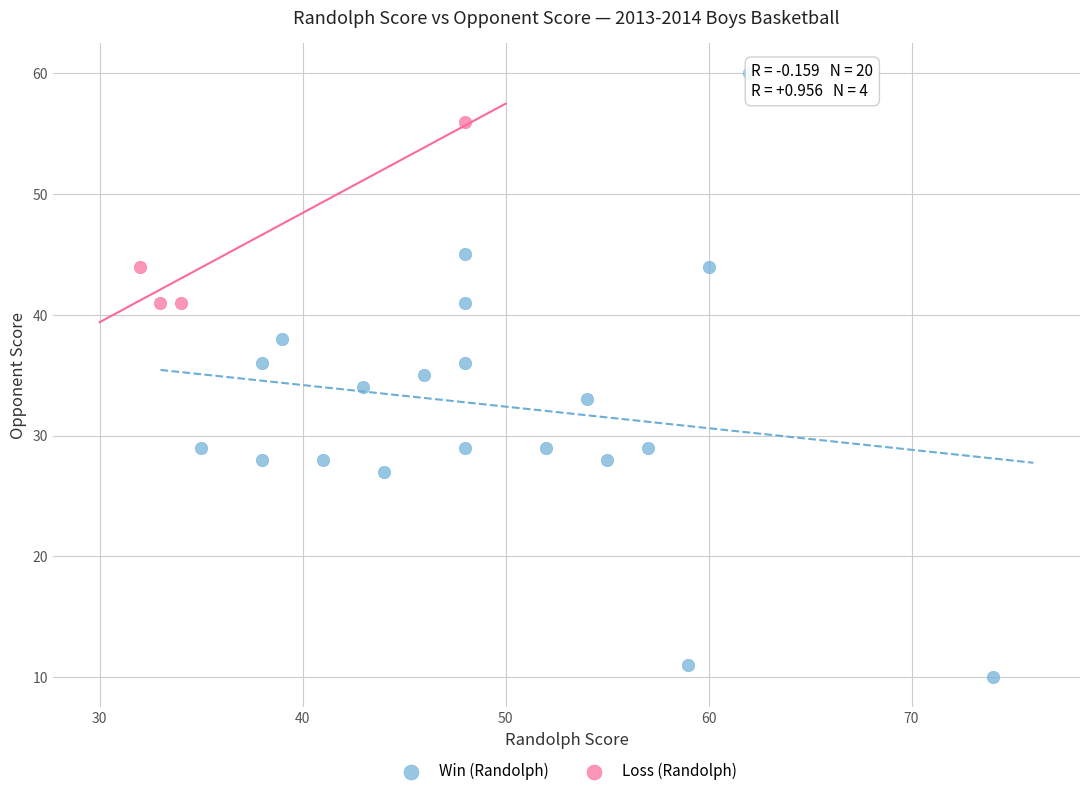

Which series contains the lowest Y value?

Win (Randolph)